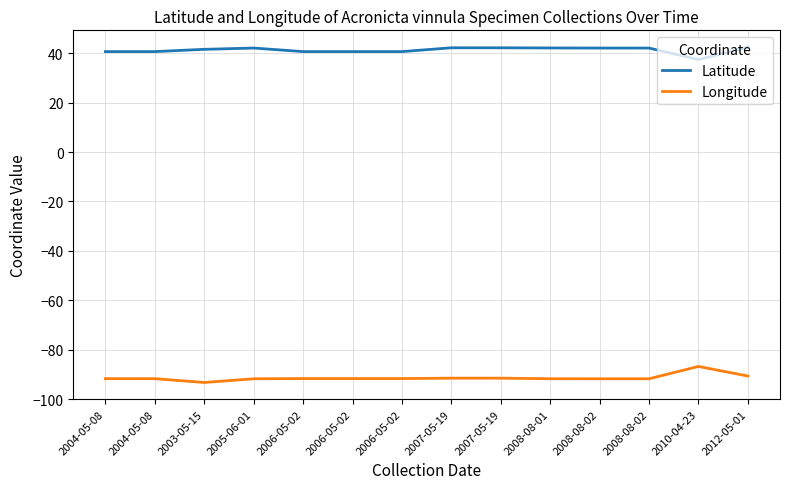

List the series in order of their peak value, highest first.

Latitude, Longitude